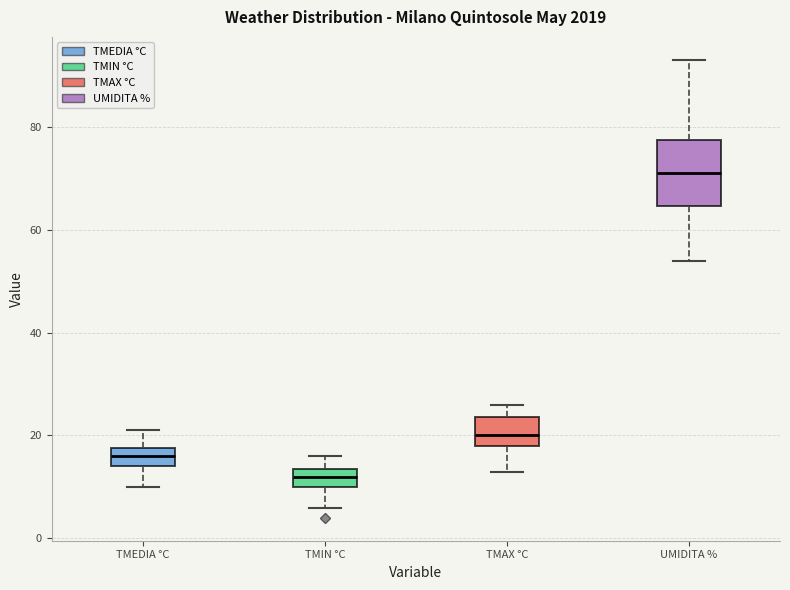

Reading left to right, transcribe this box plot: for each box, give where its median line is, the range the box spans, and where its two whiskers end, as read against the y-axis. The values are not printed on the chart, so give them approximately, as read against the axis.

TMEDIA °C: median 16, box 14 to 18, whiskers 10 to 22
TMIN °C: median 12, box 10 to 14, whiskers 6 to 16
TMAX °C: median 20, box 18 to 24, whiskers 14 to 26
UMIDITA %: median 72, box 64 to 78, whiskers 54 to 94